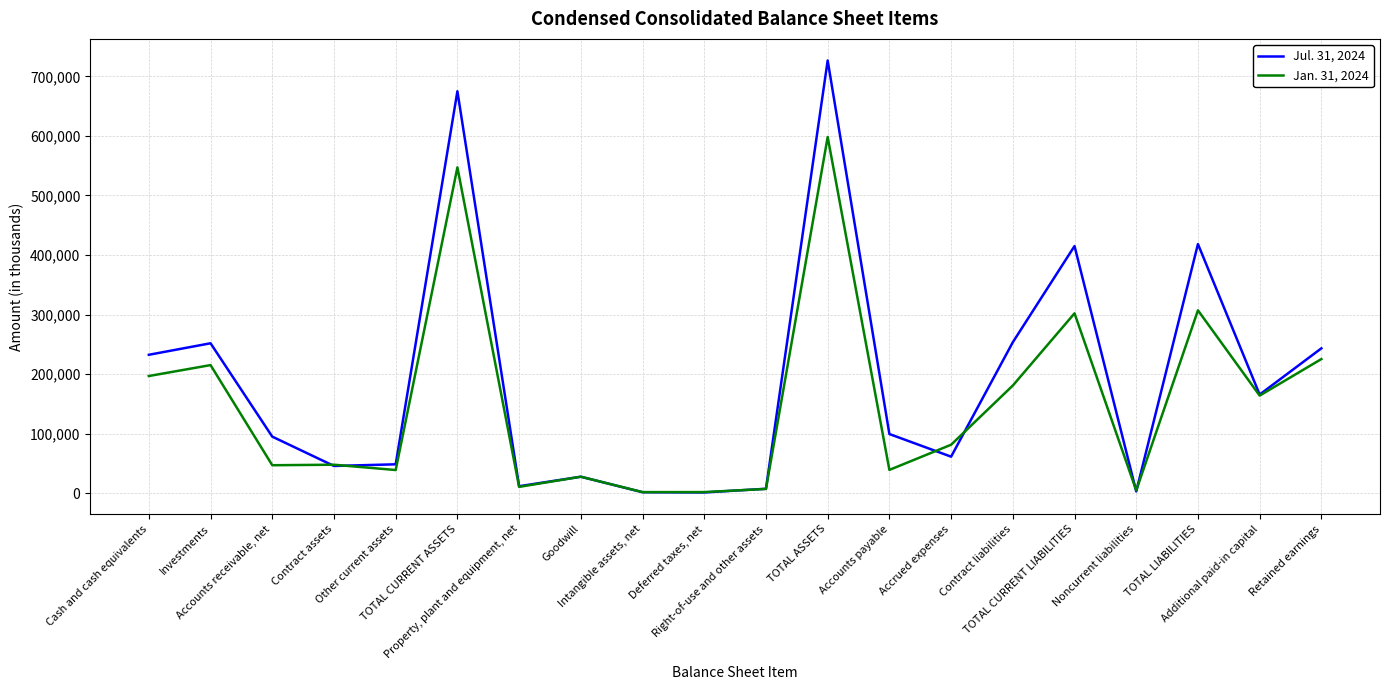

What is the difference between the second highest and minimum values in the Jan. 31, 2024 series?

544962